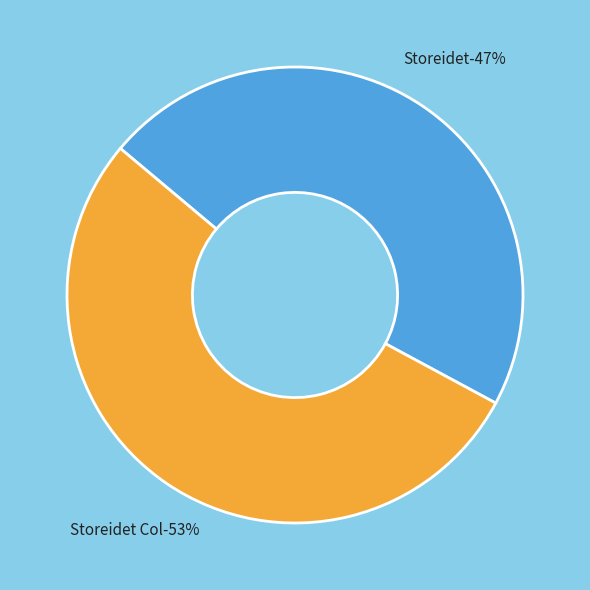

Does Storeidet Col represent more than half of the total?

Yes